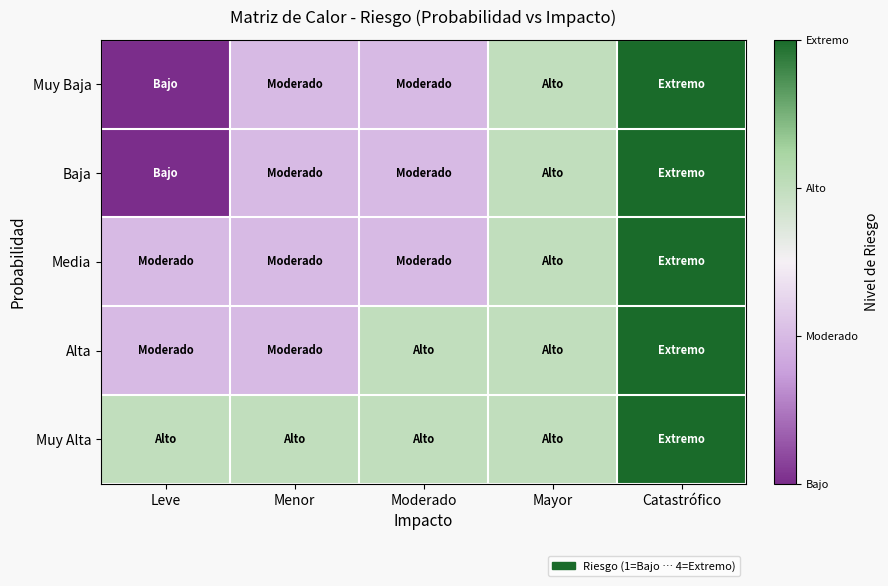

Reading right to left, list all the values displayed in this chart.

Muy Baja: Catastrófico=4	Mayor=3	Moderado=2	Menor=2	Leve=1
Baja: Catastrófico=4	Mayor=3	Moderado=2	Menor=2	Leve=1
Media: Catastrófico=4	Mayor=3	Moderado=2	Menor=2	Leve=2
Alta: Catastrófico=4	Mayor=3	Moderado=3	Menor=2	Leve=2
Muy Alta: Catastrófico=4	Mayor=3	Moderado=3	Menor=3	Leve=3